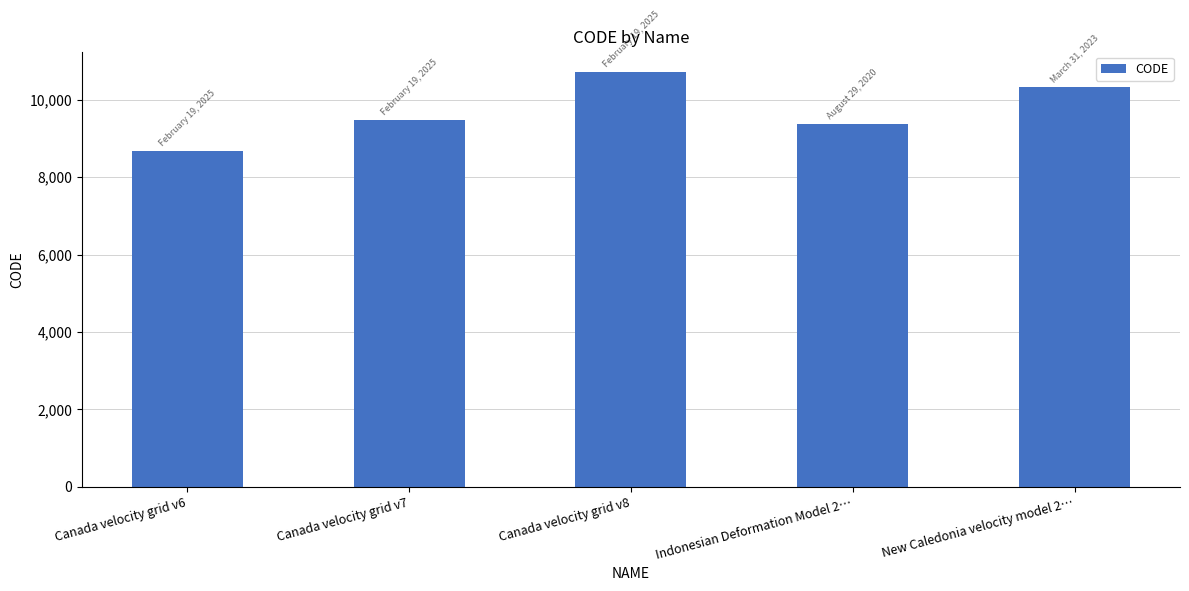

Is it true that the value at Canada velocity grid v8 is 18010?

False